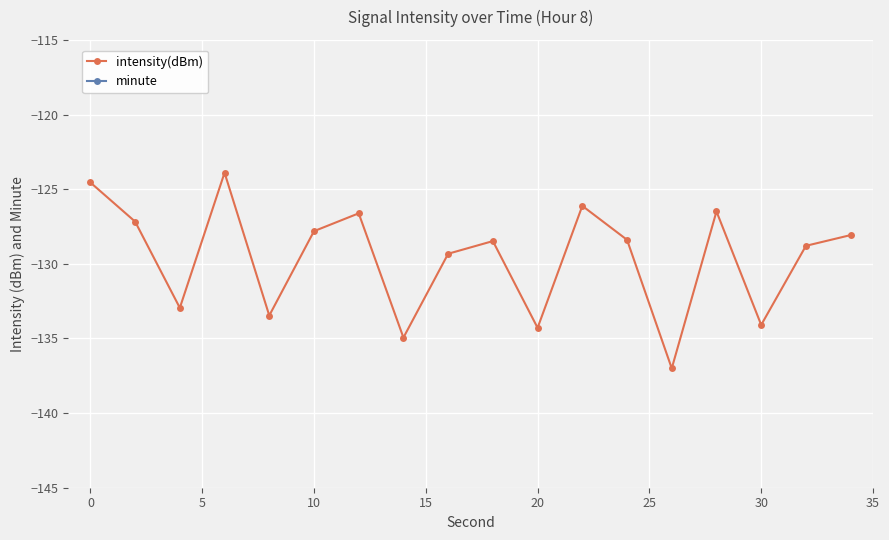

What are all the series names shown in the legend?

intensity(dBm), minute